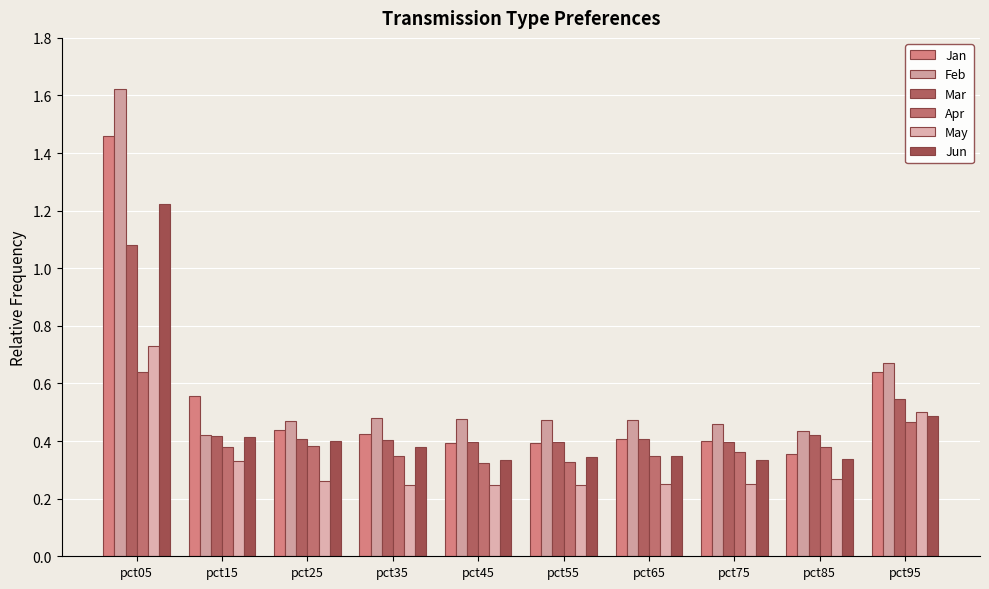

At which category is the sum across all series the highest?

pct05